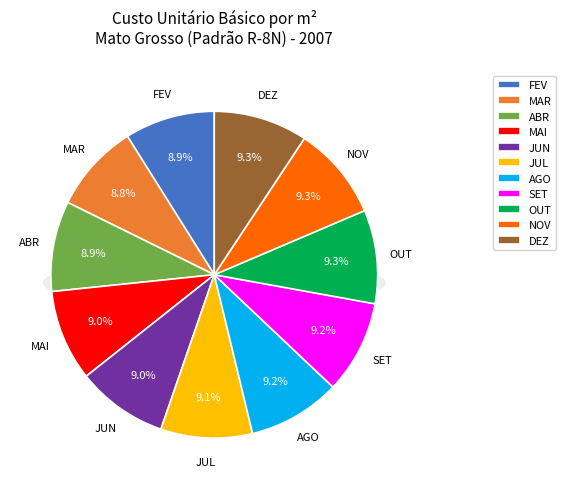

Count the number of slices in the pie.

11